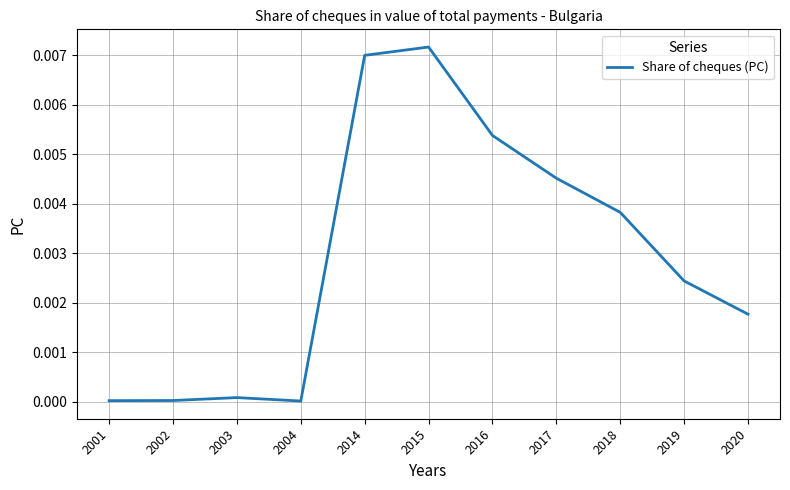

Which category has the highest value across all series?

2015